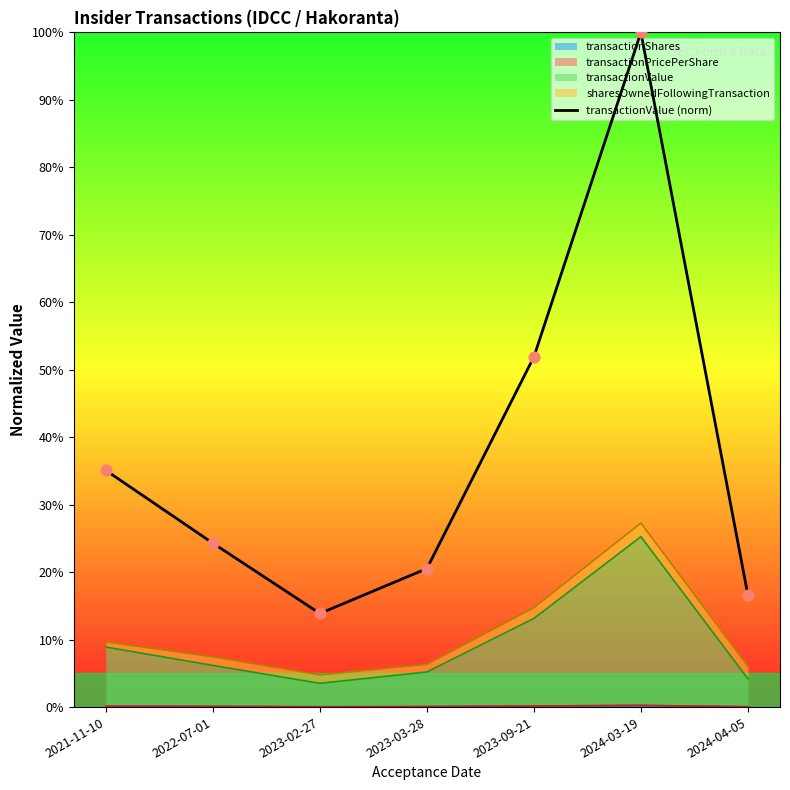

What is the change in value from 2021-11-10 to 2024-03-19?

+64.9